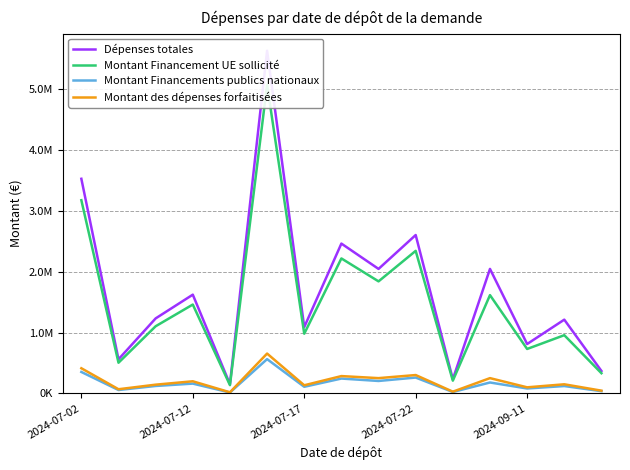

What is the difference between the highest and lowest values at 14?

331806.9